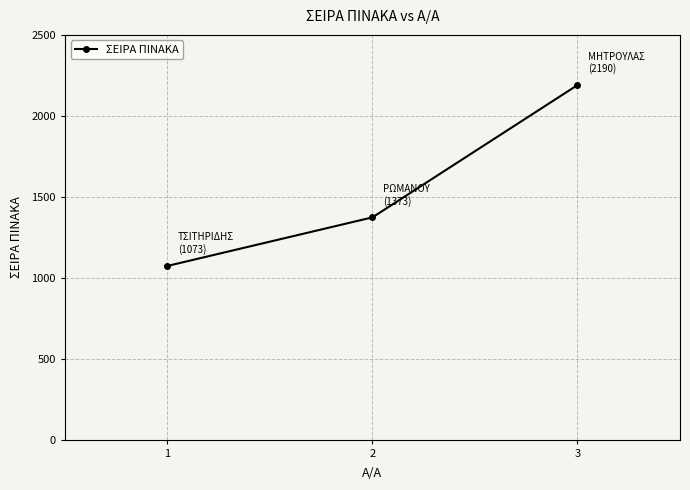

The value at 3 is 902. True or false?

False